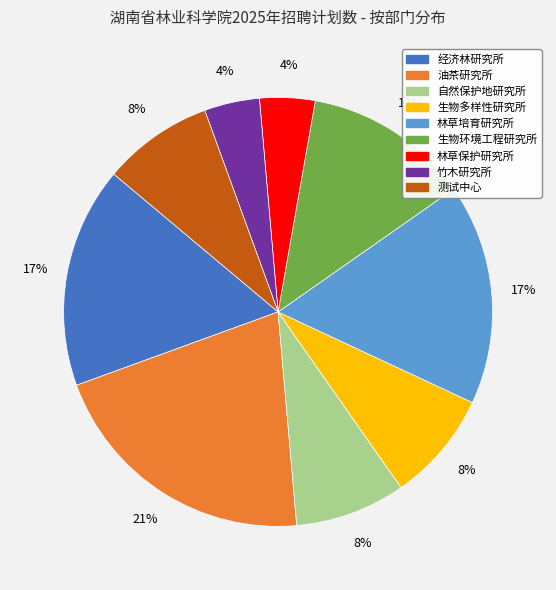

To the nearest percent, what is the combined percentage of 林草保护研究所 and 竹木研究所?

8%